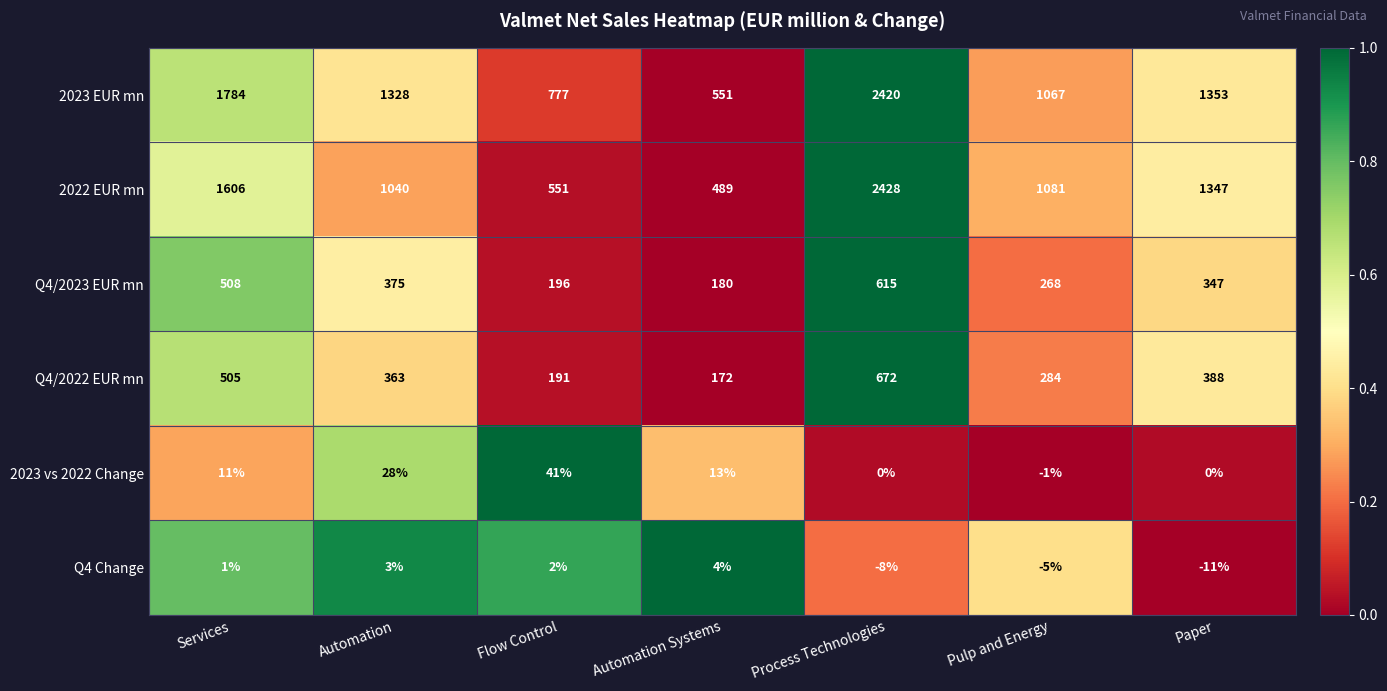

What is the maximum value for Q4 Change?

4